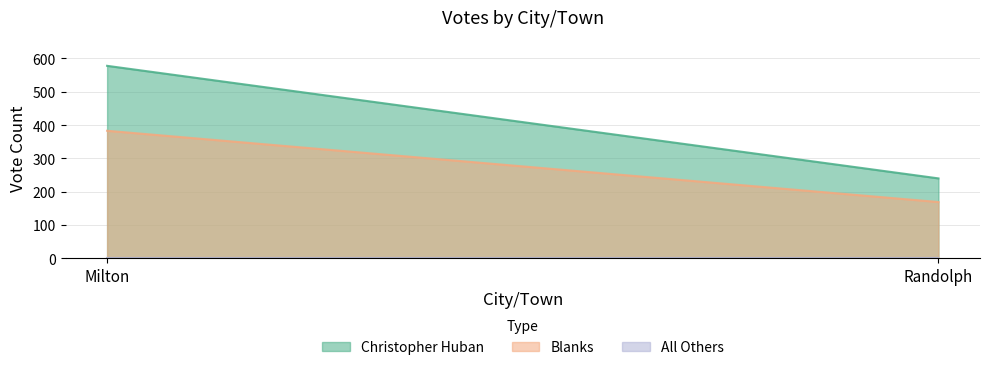

At which label is Blanks closest to 276?

Milton